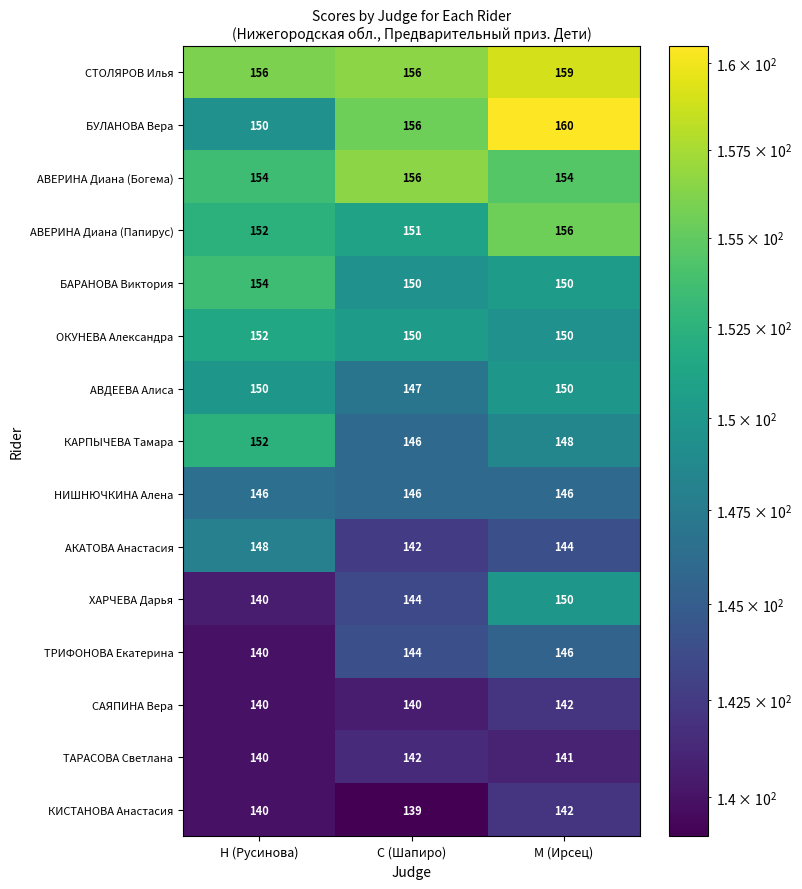

What is the difference between the highest and lowest values at Н (Русинова)?

16